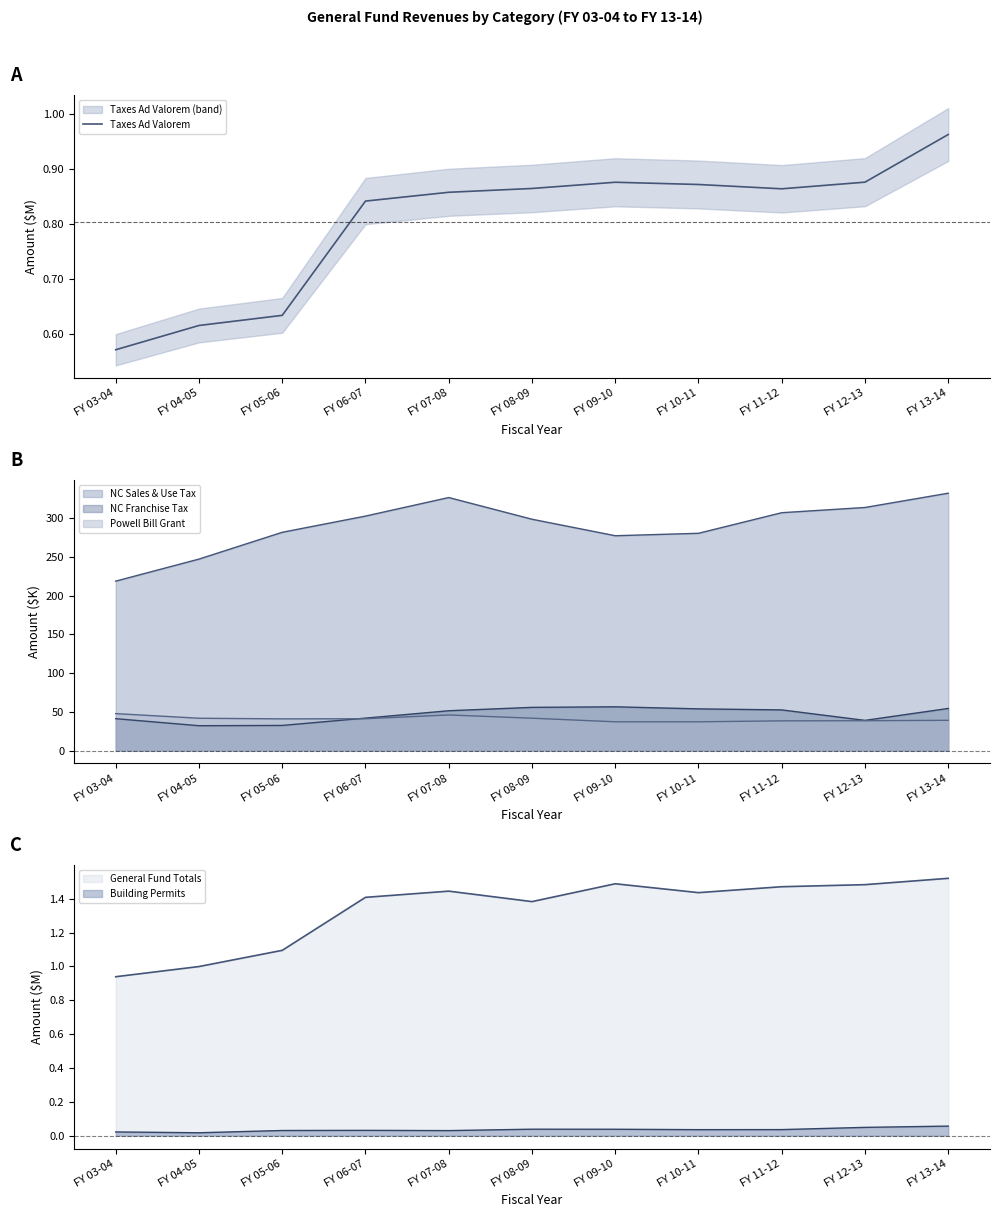

What is the difference between the maximum and minimum values?

0.4